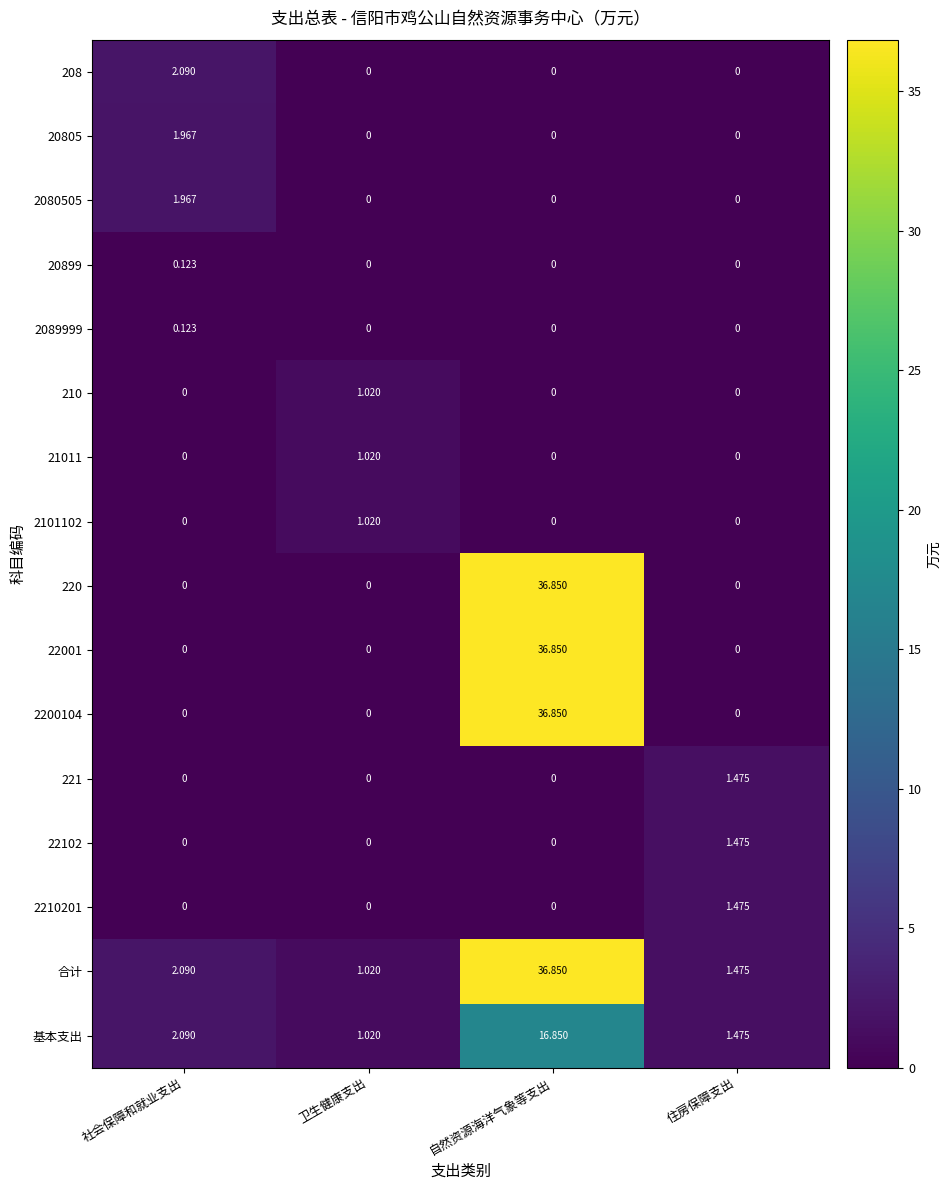

At which category is the sum across all series the highest?

自然资源海洋气象等支出